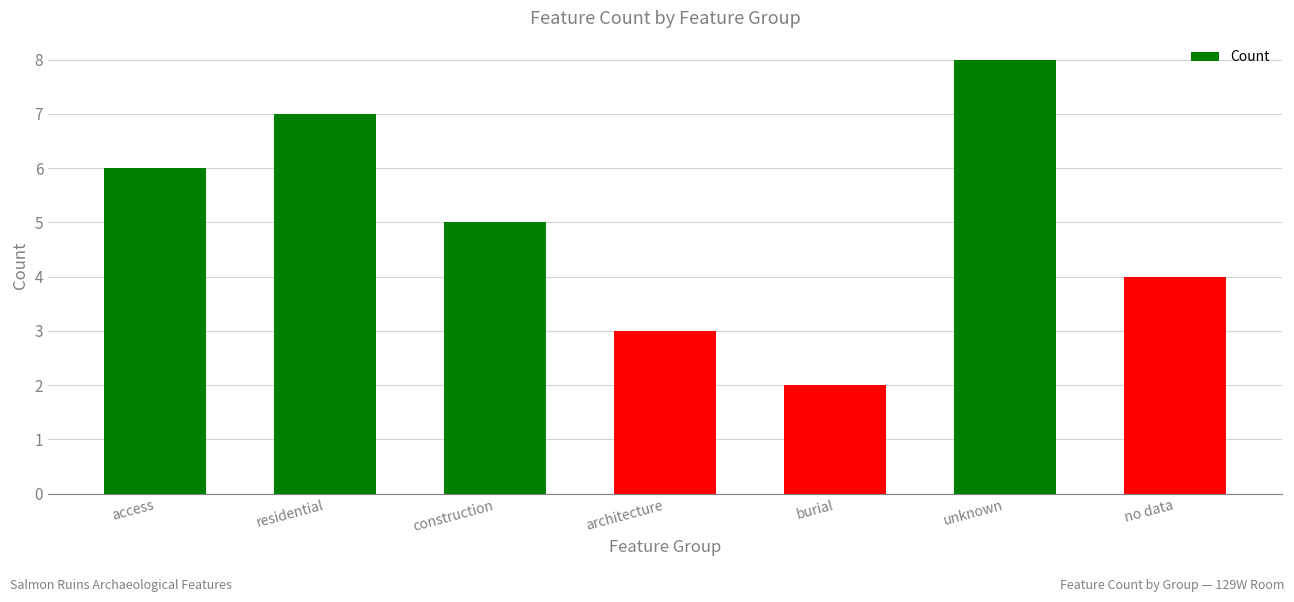

How many distinct data groups are displayed?

1